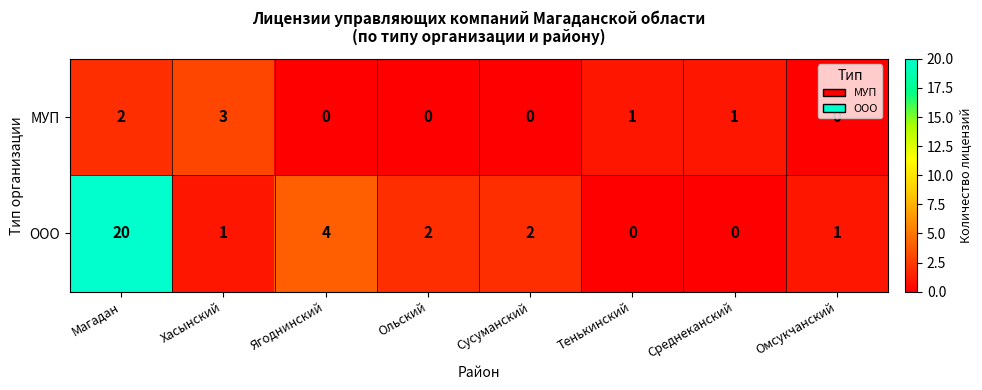

How many positive values does the ООО series have?

6